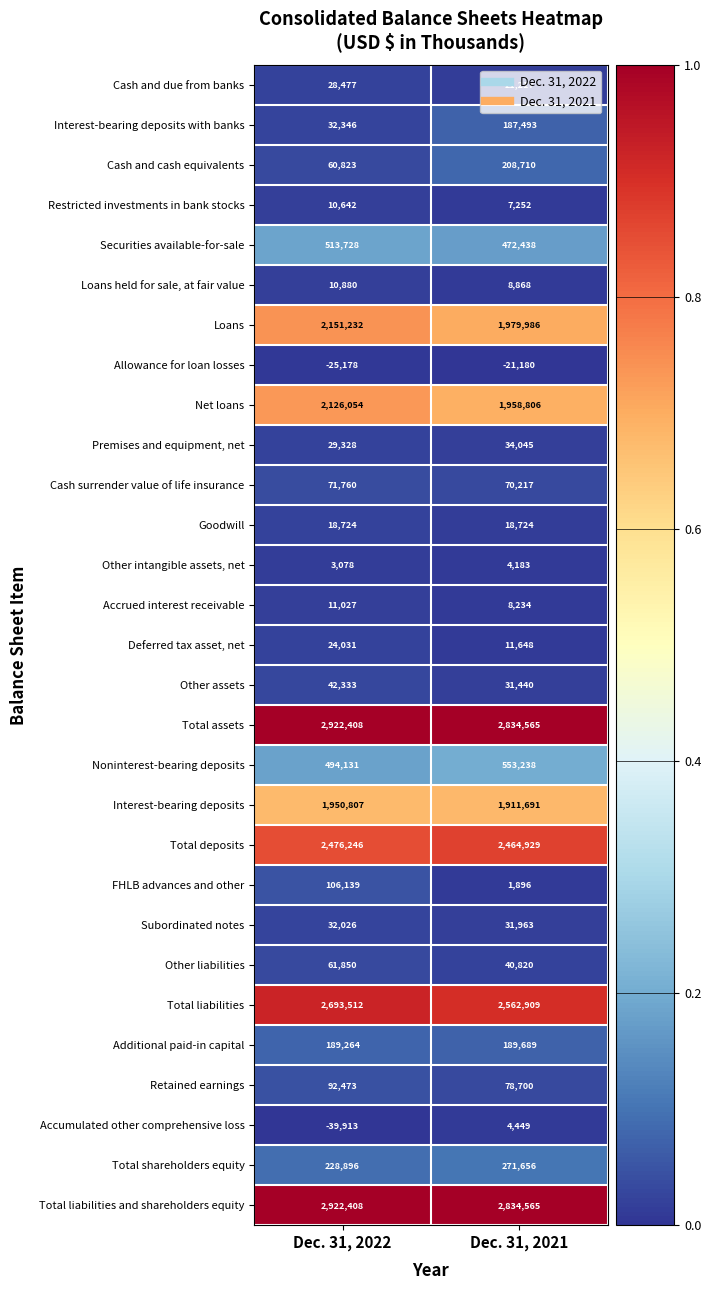

What is the difference between the Cash and due from banks values at Dec. 31, 2021 and Dec. 31, 2022?

7260